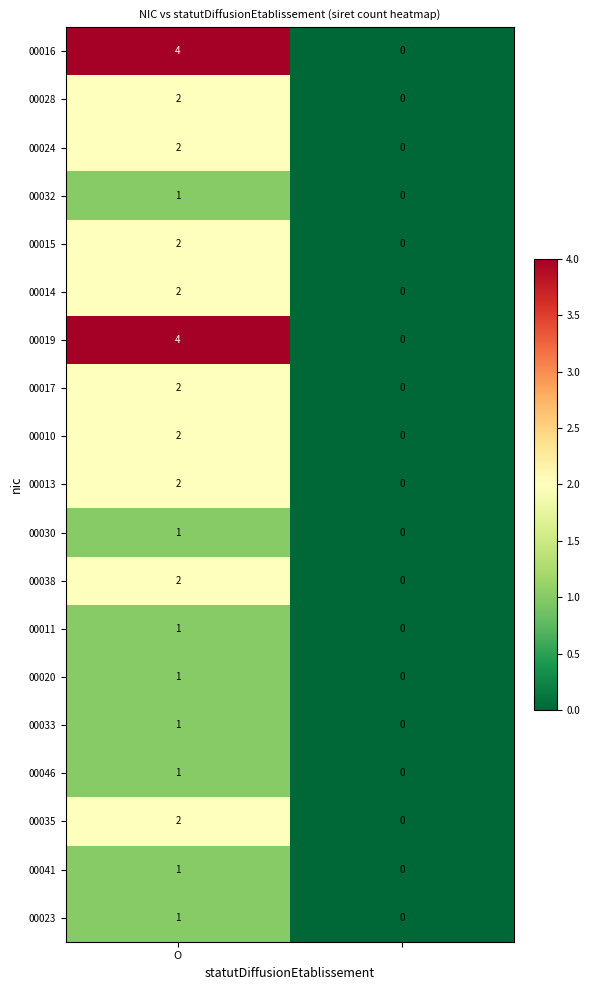

What is the maximum value shown in the chart?

4